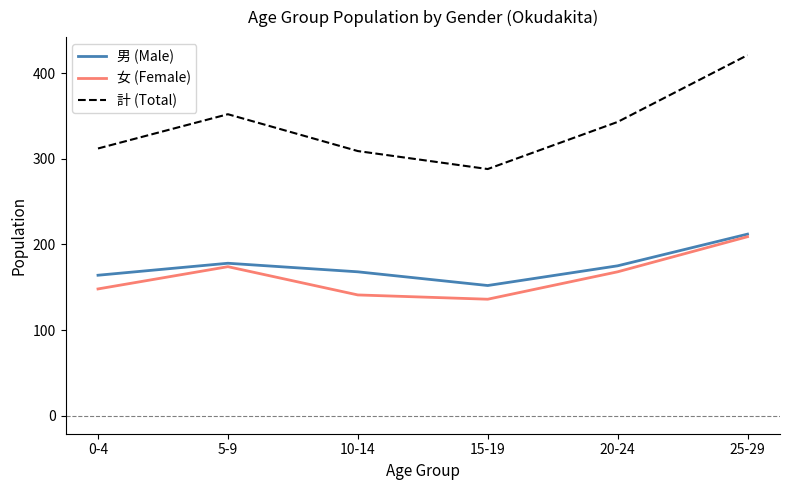

What is the sum of all 男 (Male) values?

1049